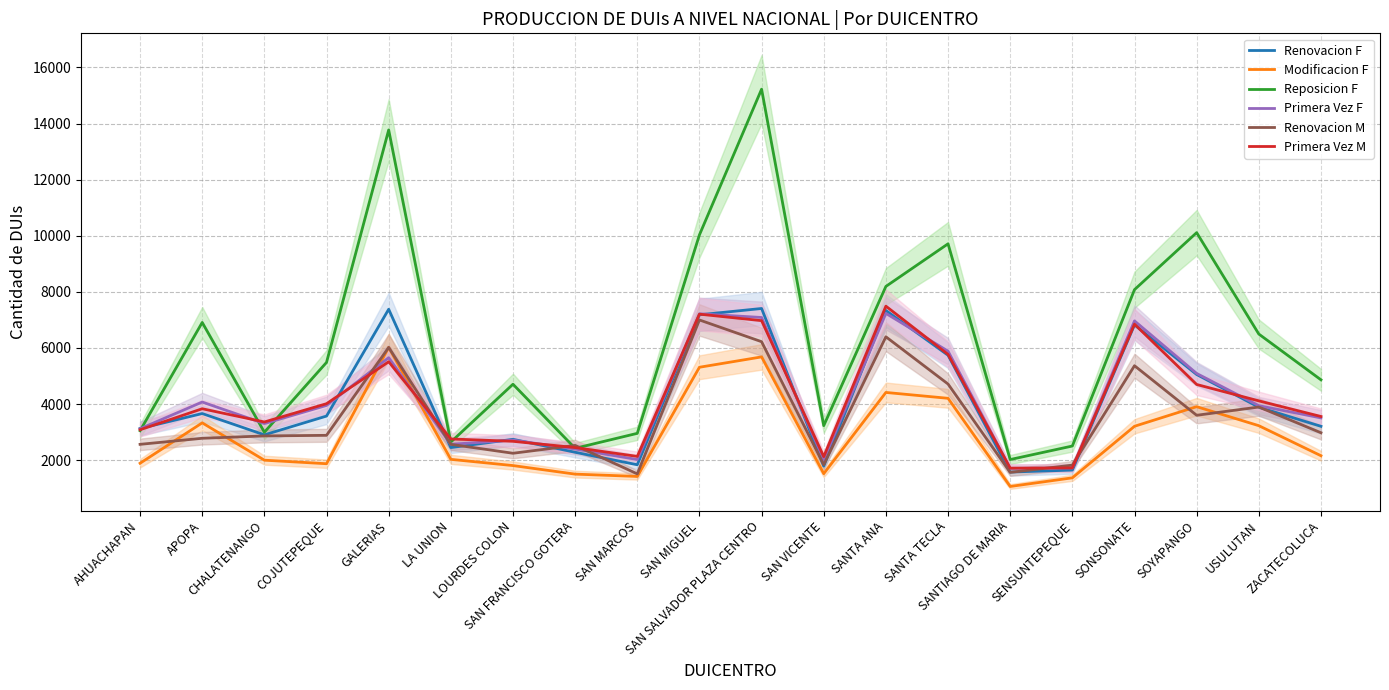

How many times do Primera Vez F and Renovacion M cross each other?

6